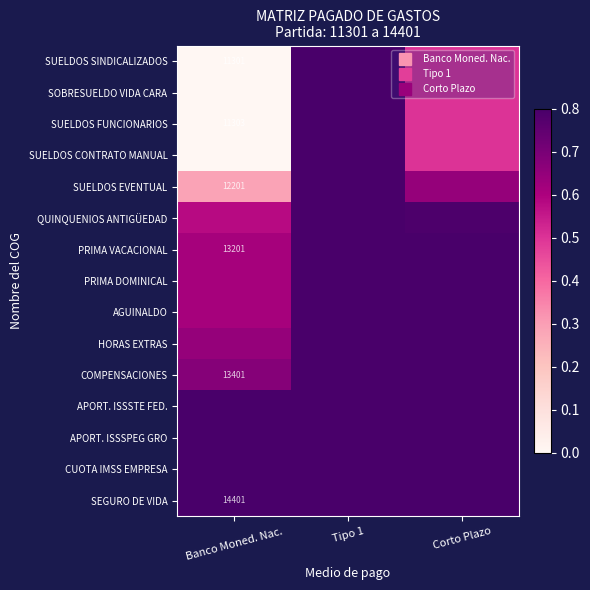

Is it true that APORT. ISSSPEG GRO equals 1.4 at Banco Moned. Nac.?

False